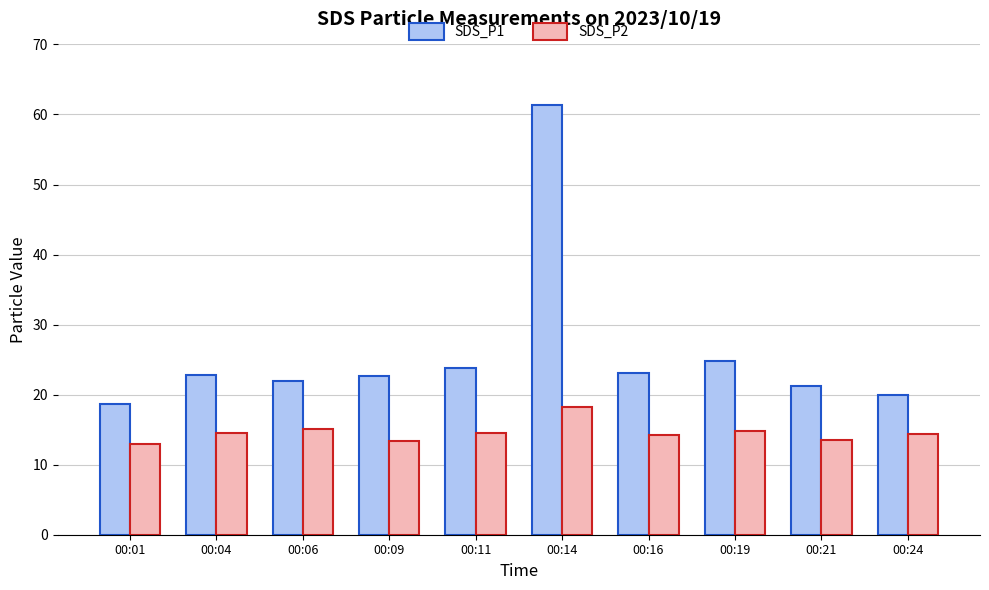

How many data points does each series have?

10